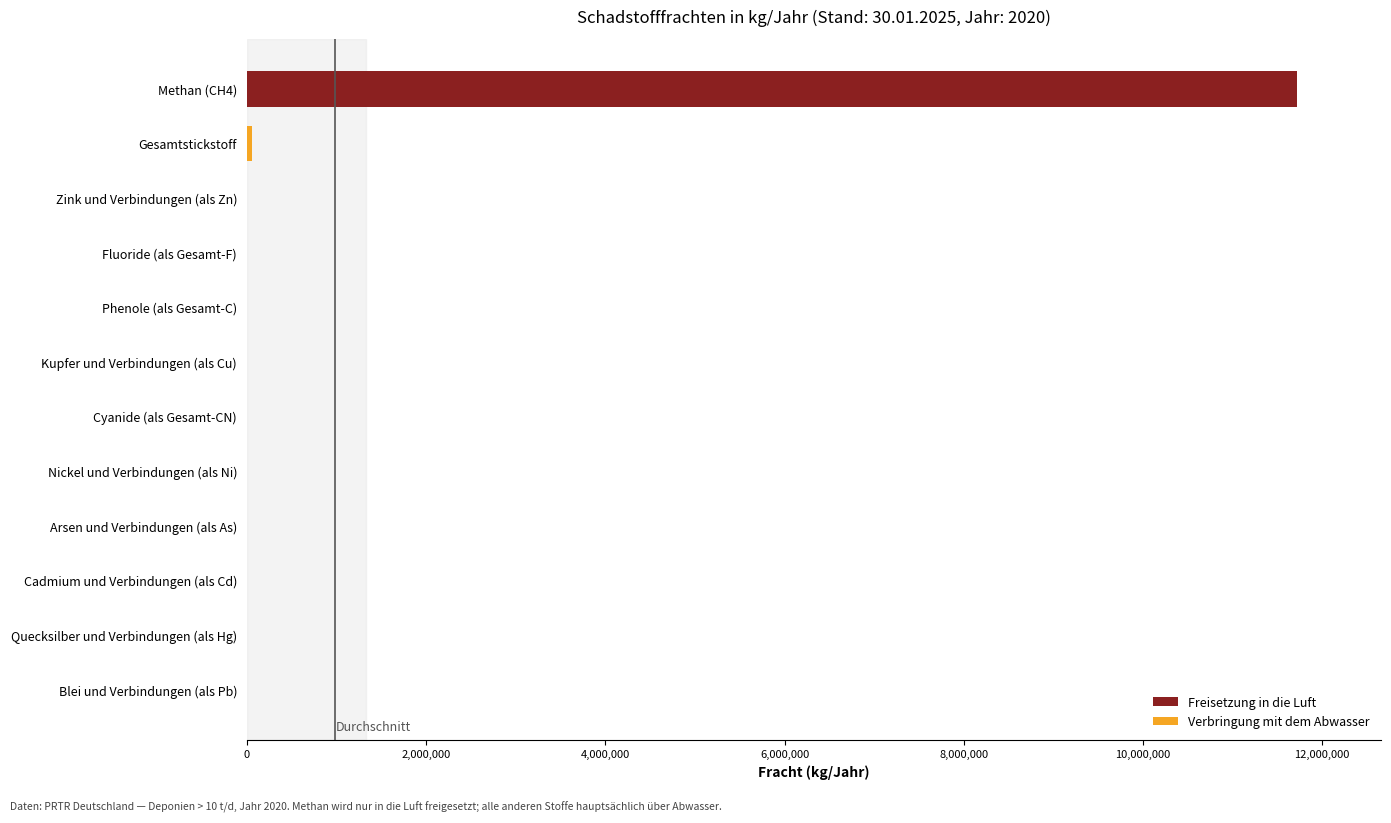

At which label does Freisetzung in die Luft reach its peak?

Methan (CH4)